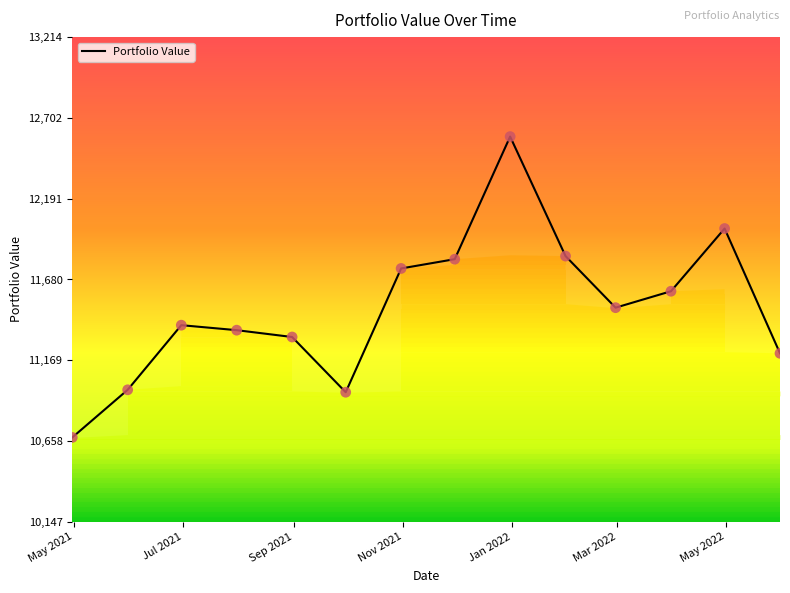

What is the change in value from 2022-04-30 to 2022-05-31?

-789.3